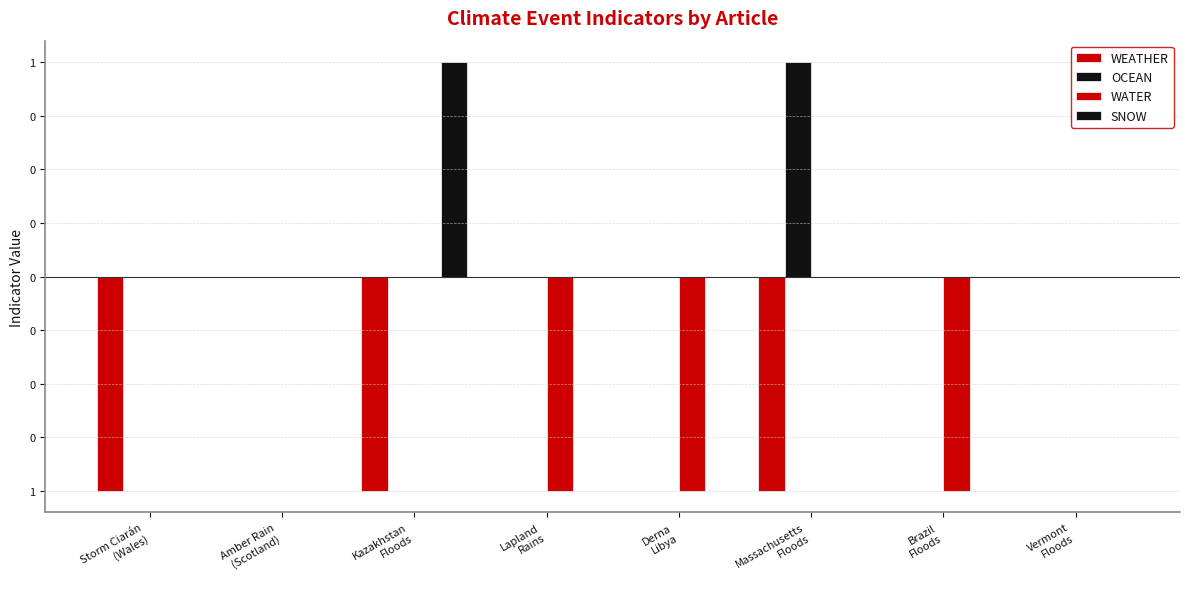

How many bars are there in each group?

4